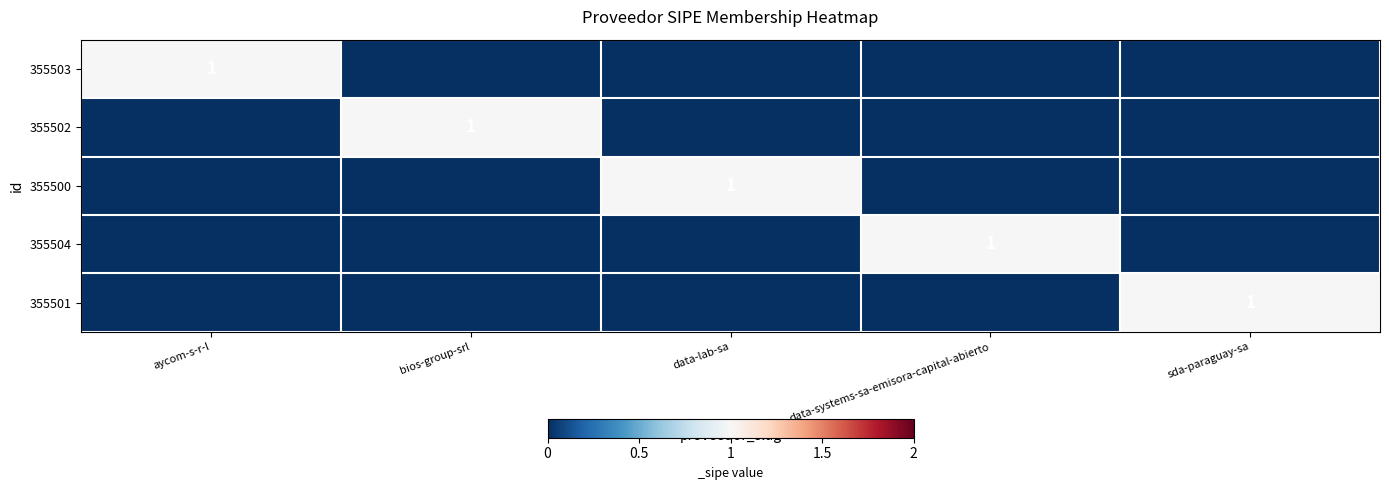

What is the total value across all series at bios-group-srl?

1